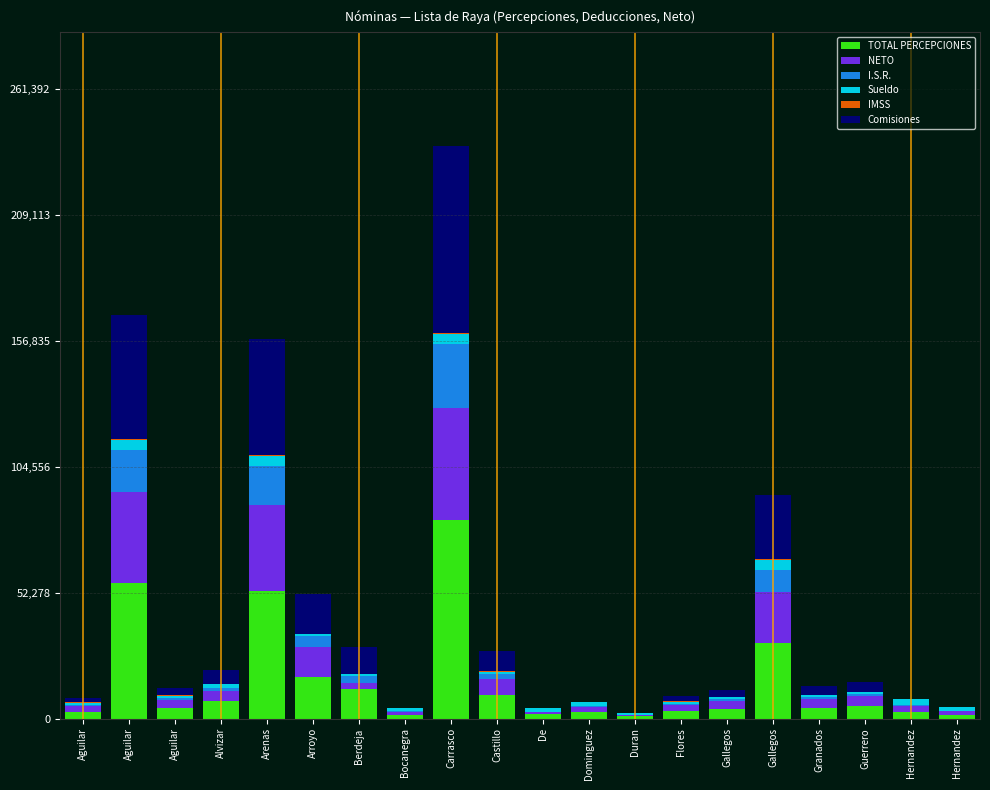

How many data points in TOTAL PERCEPCIONES are above 4484?

10